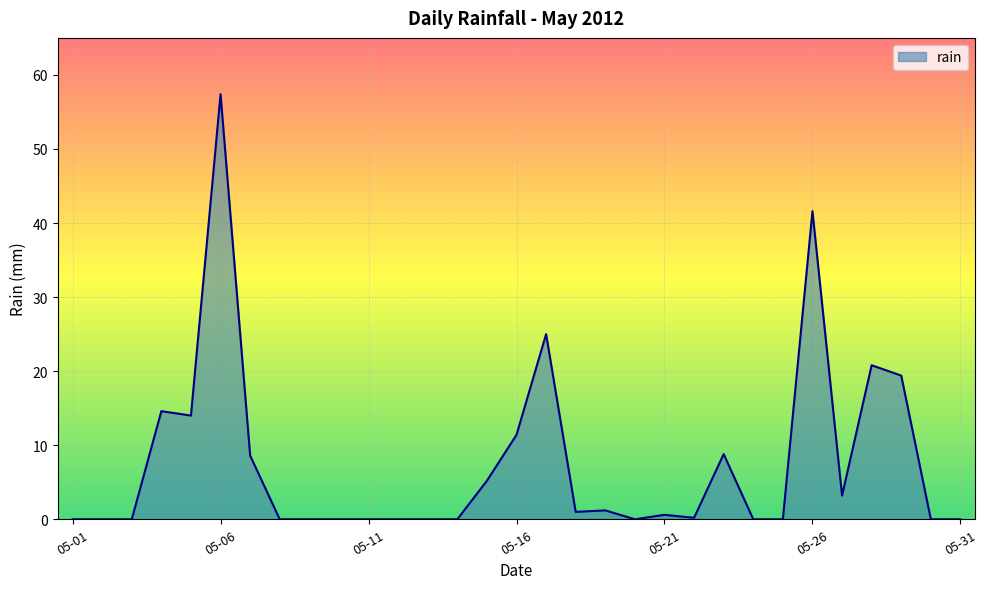

How many series are shown in this chart?

1